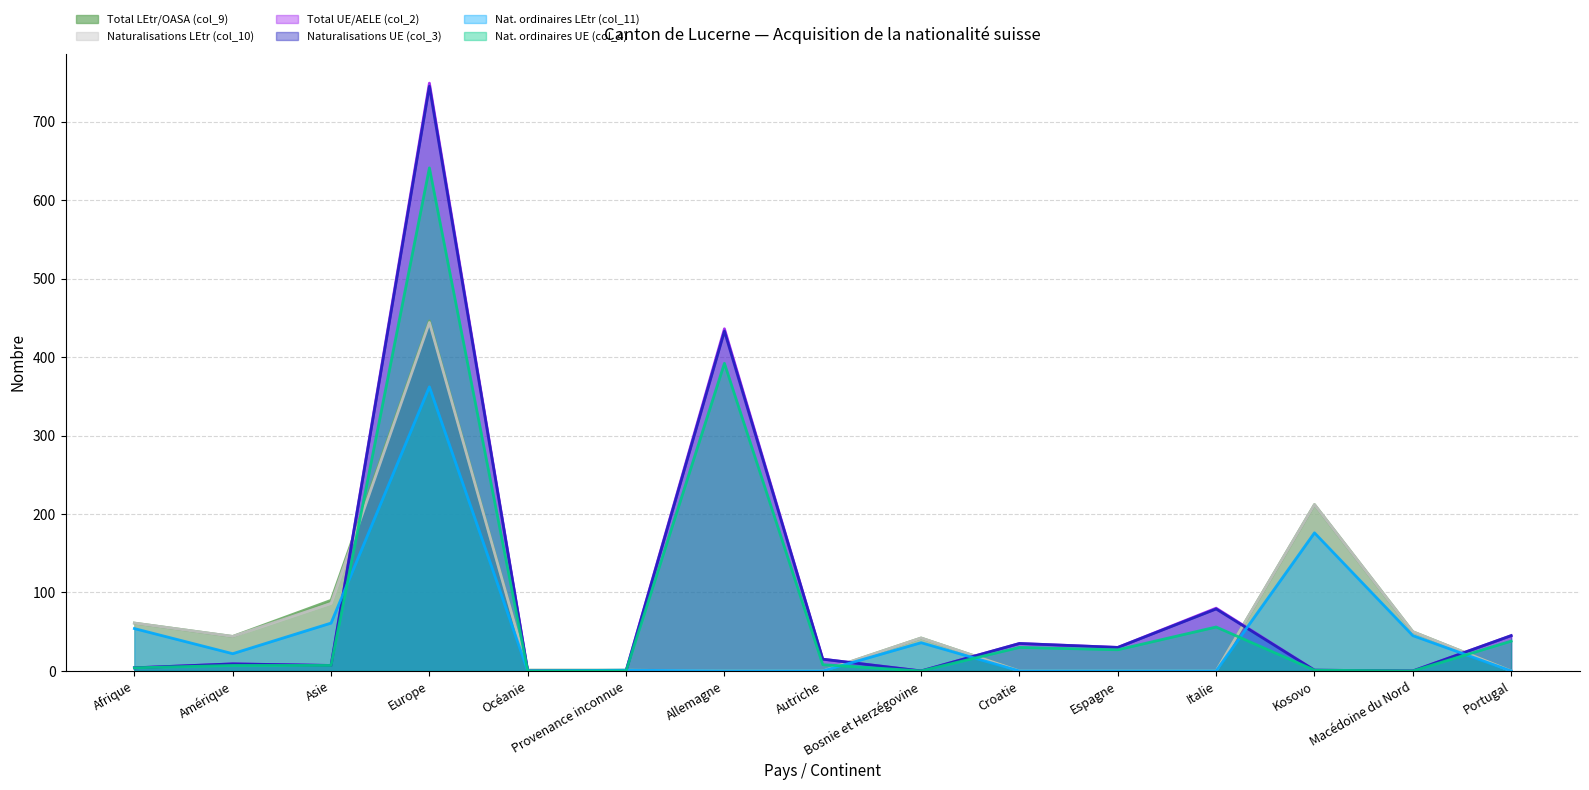

Rank the series at Espagne from lowest to highest value.

Total LEtr/OASA (col_9), Naturalisations LEtr (col_10), Nat. ordinaires LEtr (col_11), Nat. ordinaires UE (col_4), Total UE/AELE (col_2), Naturalisations UE (col_3)